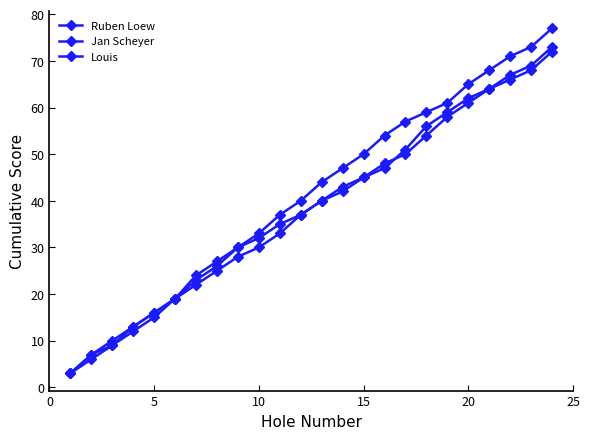

Reading left to right, list all the values displayed in this chart.

Ruben Loew: 3	7	10	13	16	19	23	26	30	32	35	37	40	42	45	47	51	56	59	62	64	67	69	73
Jan Scheyer: 3	7	9	13	16	19	24	27	30	33	37	40	44	47	50	54	57	59	61	65	68	71	73	77
Louis: 3	6	9	12	15	19	22	25	28	30	33	37	40	43	45	48	50	54	58	61	64	66	68	72